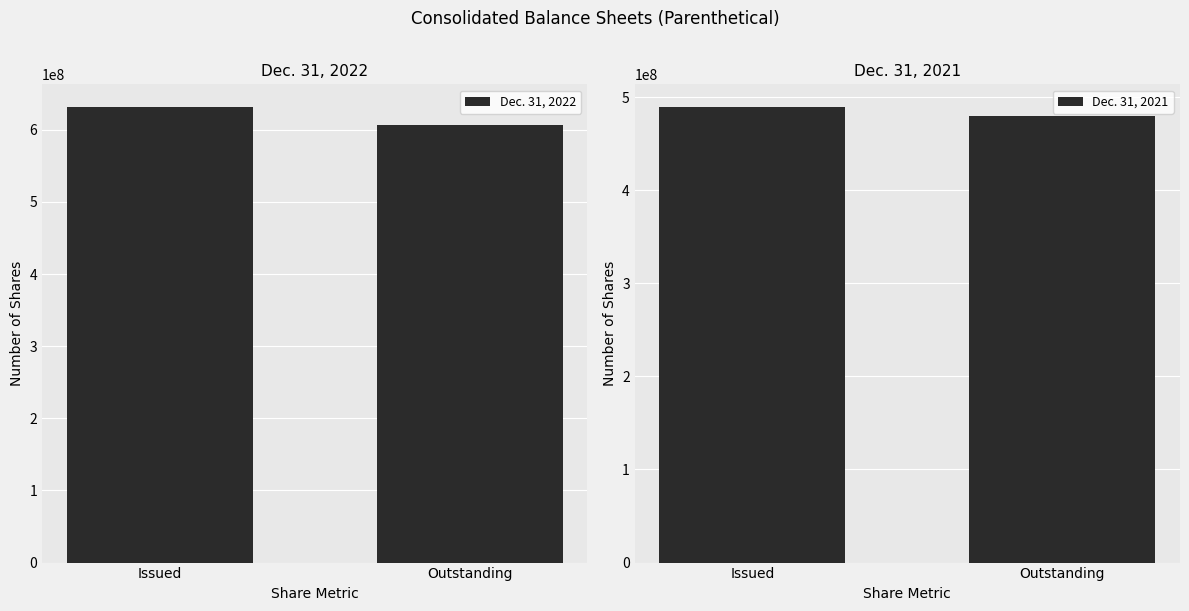

At how many categories does at least one series exceed 570155292?

2